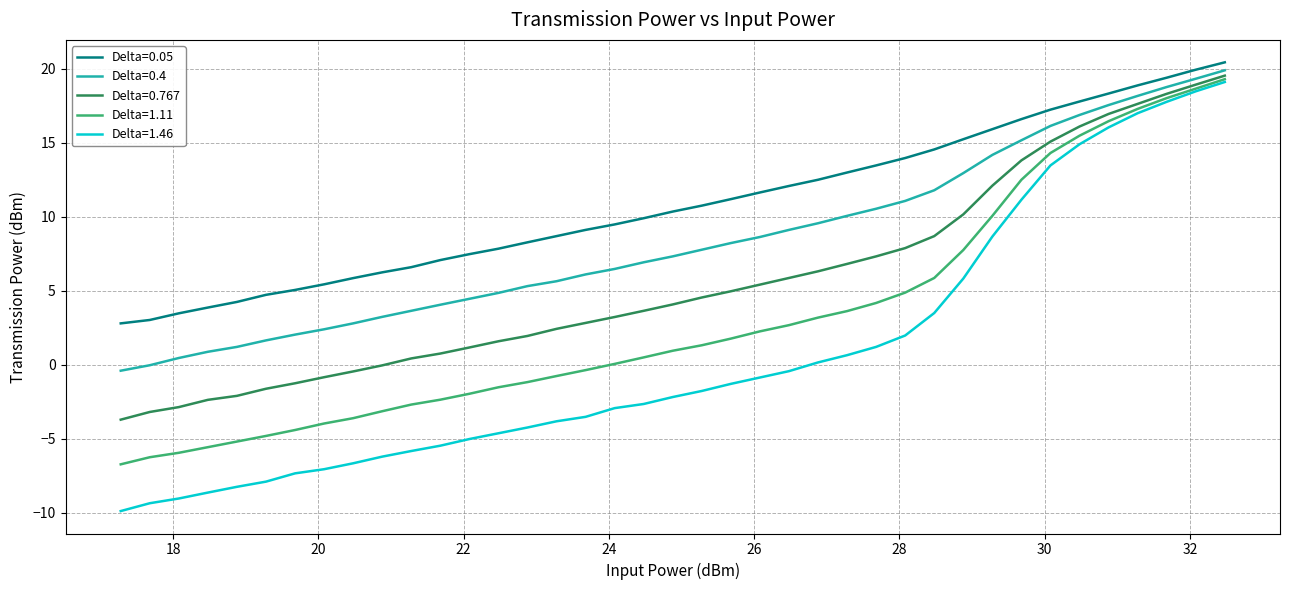

Which series has the largest total across all categories?

Delta=0.05